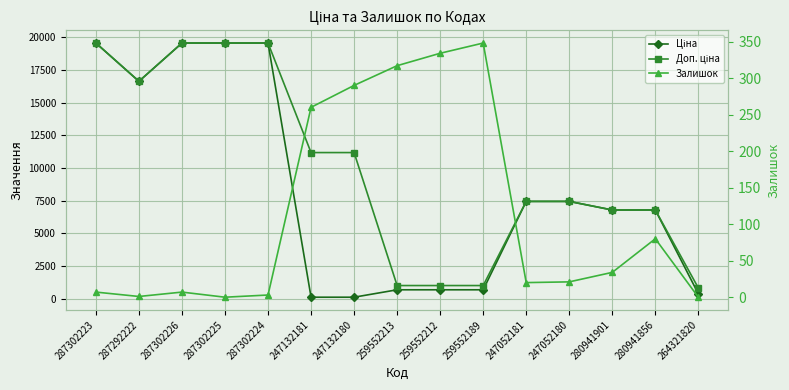

The value of Доп. ціна at 259552189 is 1777.2. True or false?

False